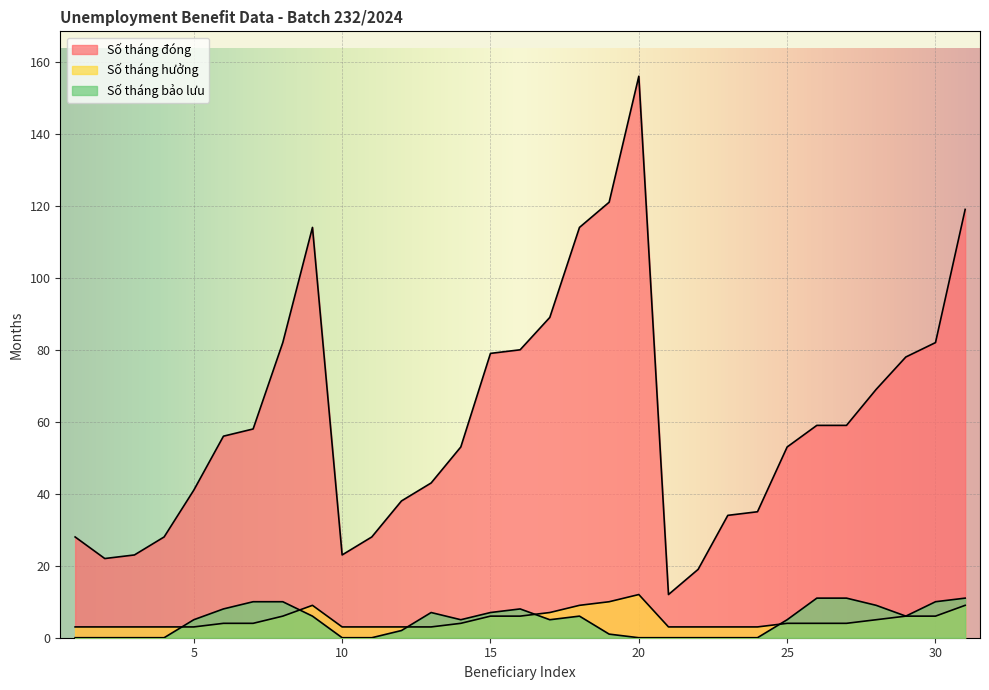

What is the difference between the highest and lowest values at 18?

108